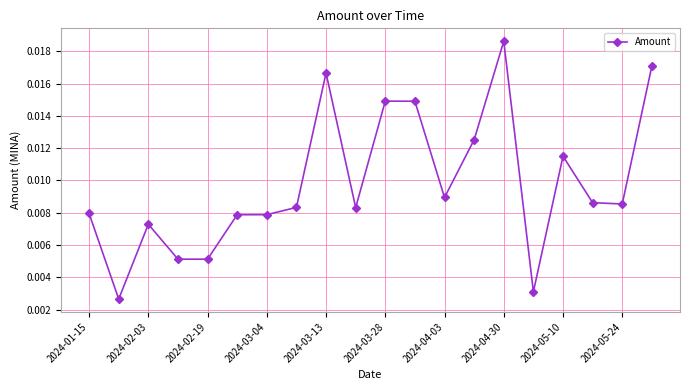

Count the values in the range 0 to 1.

20